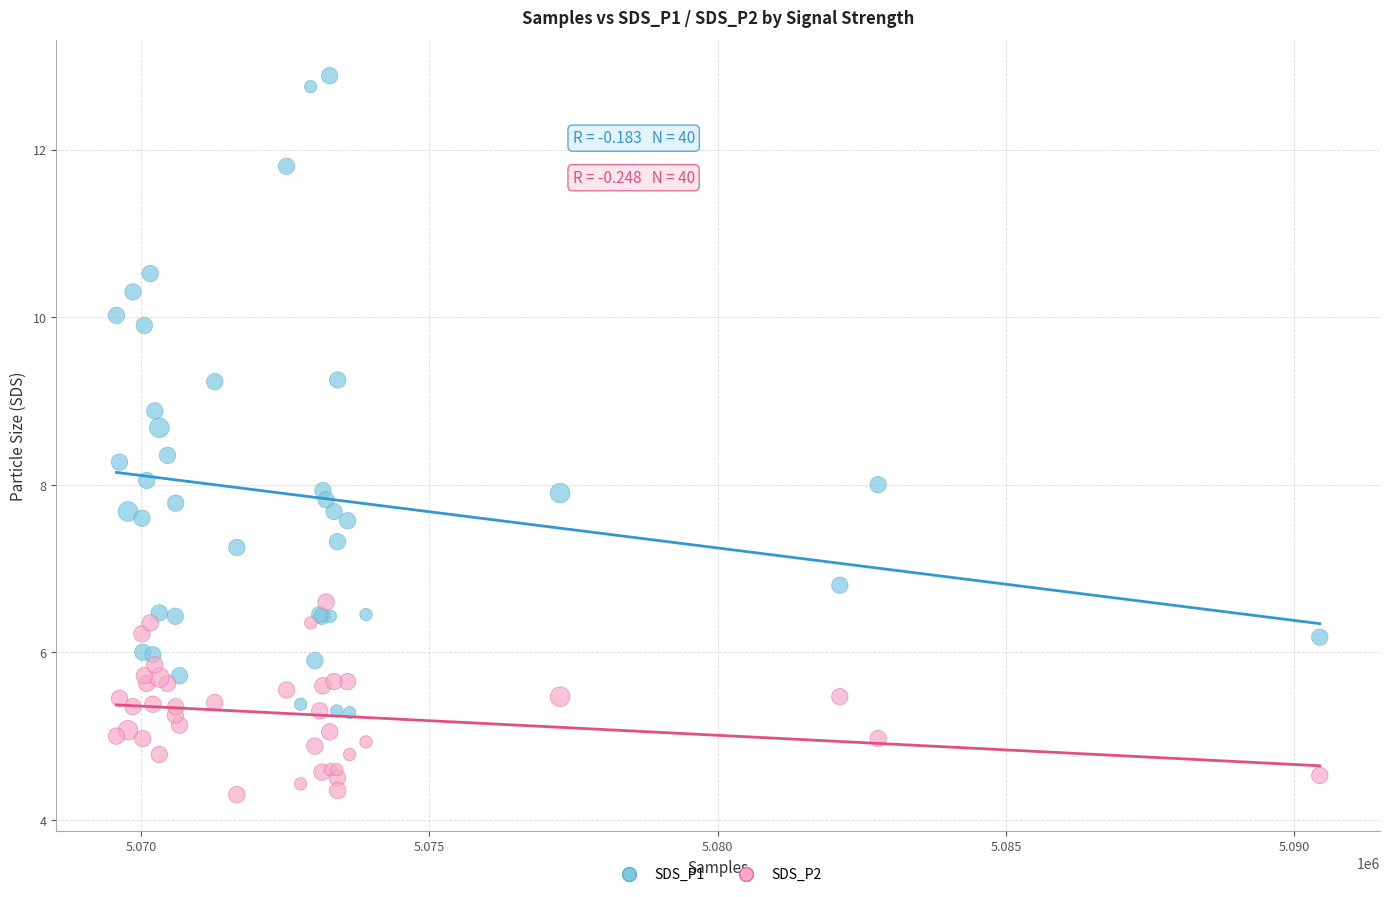

What are all the series names shown in the legend?

SDS_P1, SDS_P2